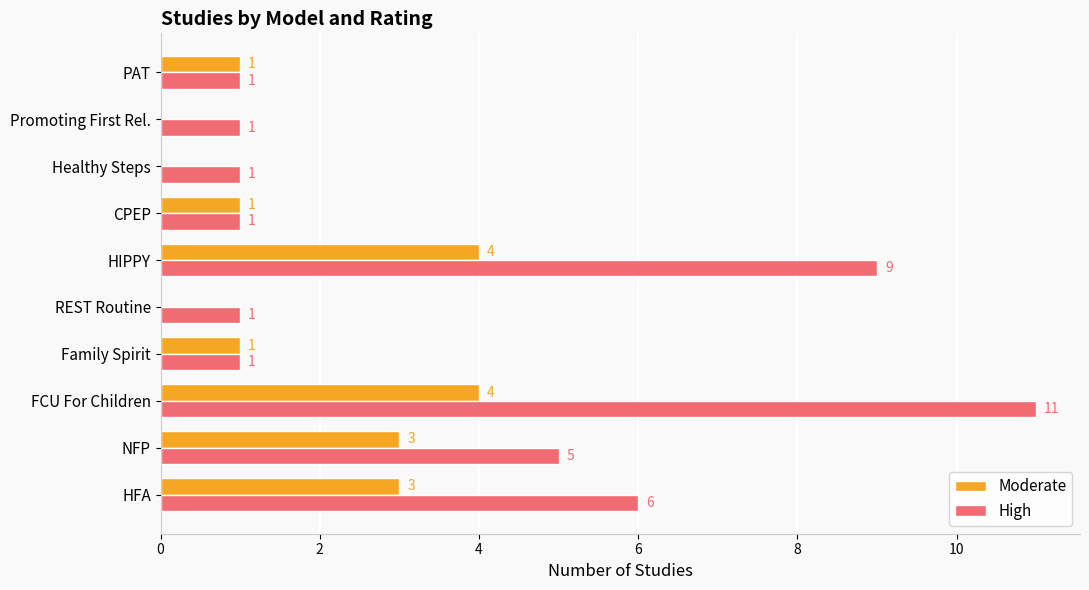

What is the sum of the Moderate values at CPEP and HIPPY?

5